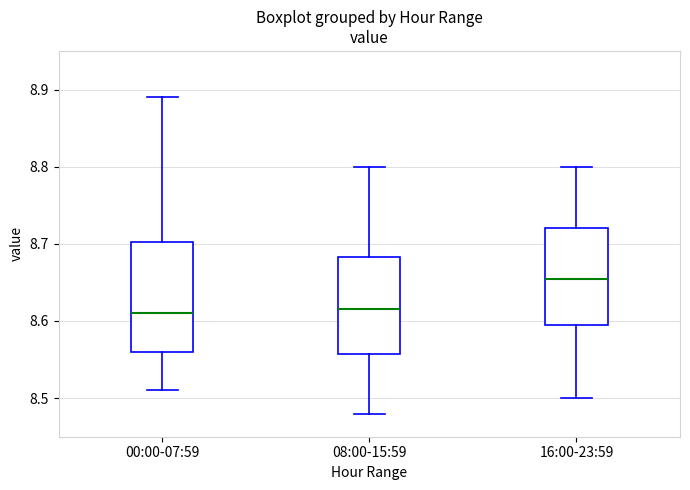

Where is the upper edge of the box for 00:00-07:59 on the y-axis? The values are not printed on the chart, so give them approximately, as read against the axis.

8.70